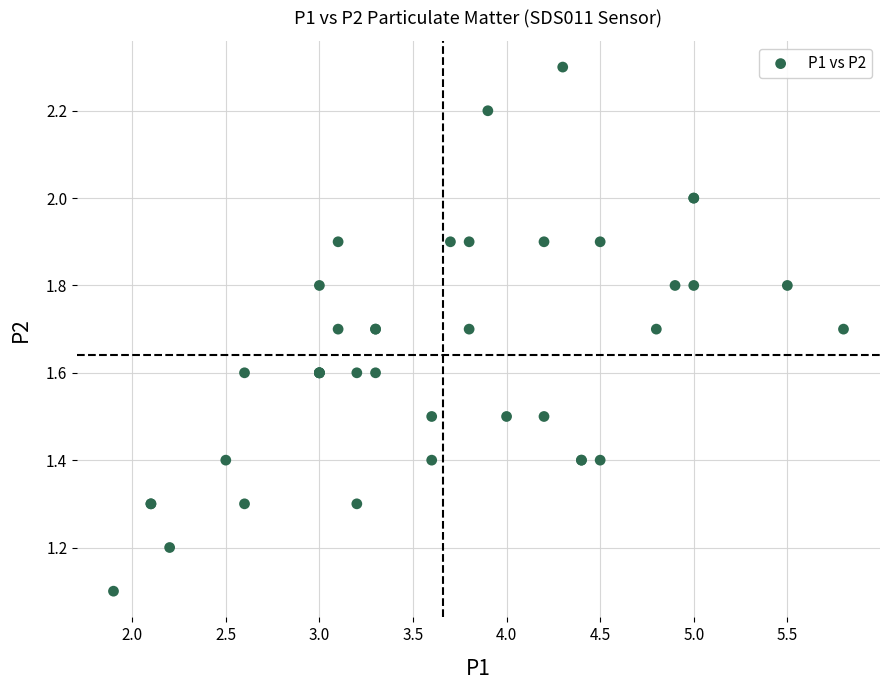

What Y value in the scatter plot is closest to 1?

1.1